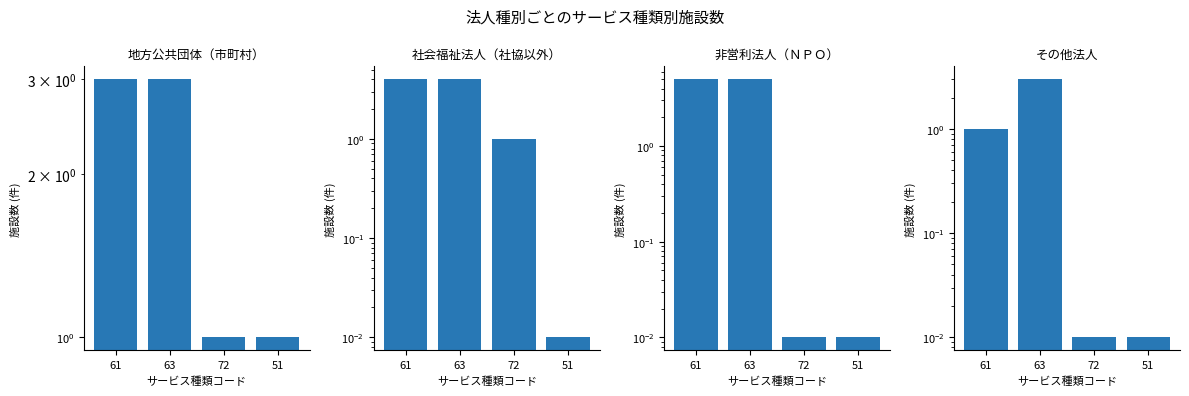

How many bars are there in total?

16